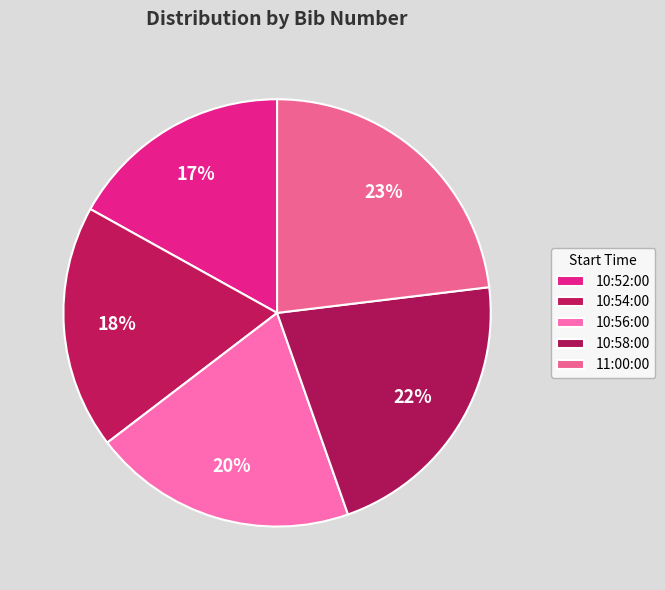

To the nearest percent, what is the difference between the largest and smallest slice percentages?

6%